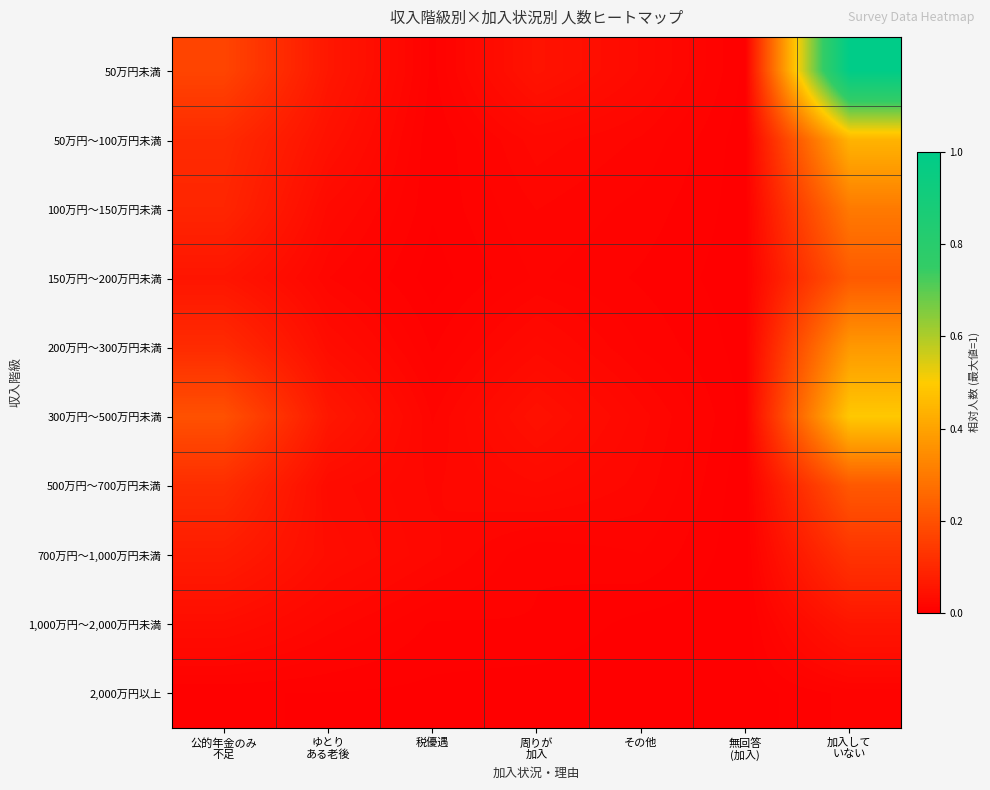

Reading left to right, extract all data points from this chart.

50万円未満: 公的年金のみ
不足=0.2	ゆとり
ある老後=0.1	税優遇=0.0	周りが
加入=0.0	その他=0.0	無回答
(加入)=0.0	加入して
いない=1.0
50万円～100万円未満: 公的年金のみ
不足=0.1	ゆとり
ある老後=0.0	税優遇=0.0	周りが
加入=0.0	その他=0.0	無回答
(加入)=0.0	加入して
いない=0.4
100万円～150万円未満: 公的年金のみ
不足=0.1	ゆとり
ある老後=0.0	税優遇=0.0	周りが
加入=0.0	その他=0.0	無回答
(加入)=0.0	加入して
いない=0.3
150万円～200万円未満: 公的年金のみ
不足=0.1	ゆとり
ある老後=0.0	税優遇=0.0	周りが
加入=0.0	その他=0.0	無回答
(加入)=0.0	加入して
いない=0.2
200万円～300万円未満: 公的年金のみ
不足=0.1	ゆとり
ある老後=0.0	税優遇=0.0	周りが
加入=0.0	その他=0.0	無回答
(加入)=0.0	加入して
いない=0.4
300万円～500万円未満: 公的年金のみ
不足=0.2	ゆとり
ある老後=0.1	税優遇=0.0	周りが
加入=0.0	その他=0.0	無回答
(加入)=0.0	加入して
いない=0.5
500万円～700万円未満: 公的年金のみ
不足=0.1	ゆとり
ある老後=0.0	税優遇=0.0	周りが
加入=0.0	その他=0.0	無回答
(加入)=0.0	加入して
いない=0.2
700万円～1,000万円未満: 公的年金のみ
不足=0.1	ゆとり
ある老後=0.0	税優遇=0.0	周りが
加入=0.0	その他=0.0	無回答
(加入)=0.0	加入して
いない=0.1
1,000万円～2,000万円未満: 公的年金のみ
不足=0.0	ゆとり
ある老後=0.0	税優遇=0.0	周りが
加入=0.0	その他=0.0	無回答
(加入)=0.0	加入して
いない=0.1
2,000万円以上: 公的年金のみ
不足=0.0	ゆとり
ある老後=0.0	税優遇=0.0	周りが
加入=0.0	その他=0.0	無回答
(加入)=0.0	加入して
いない=0.0